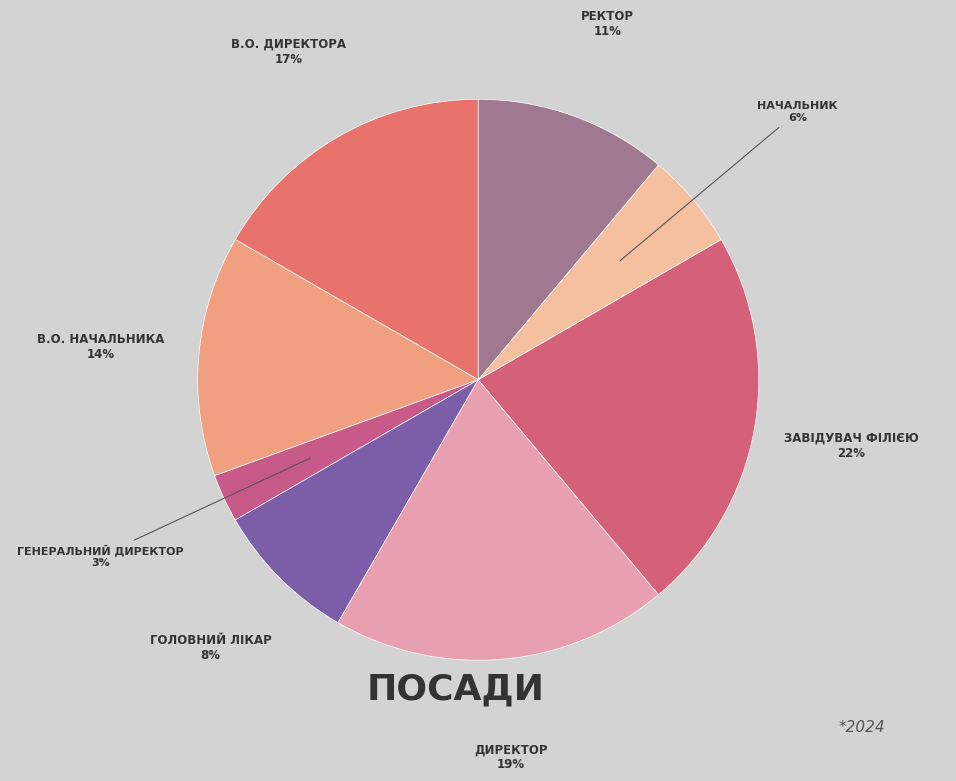

How many segments does this pie chart have?

8